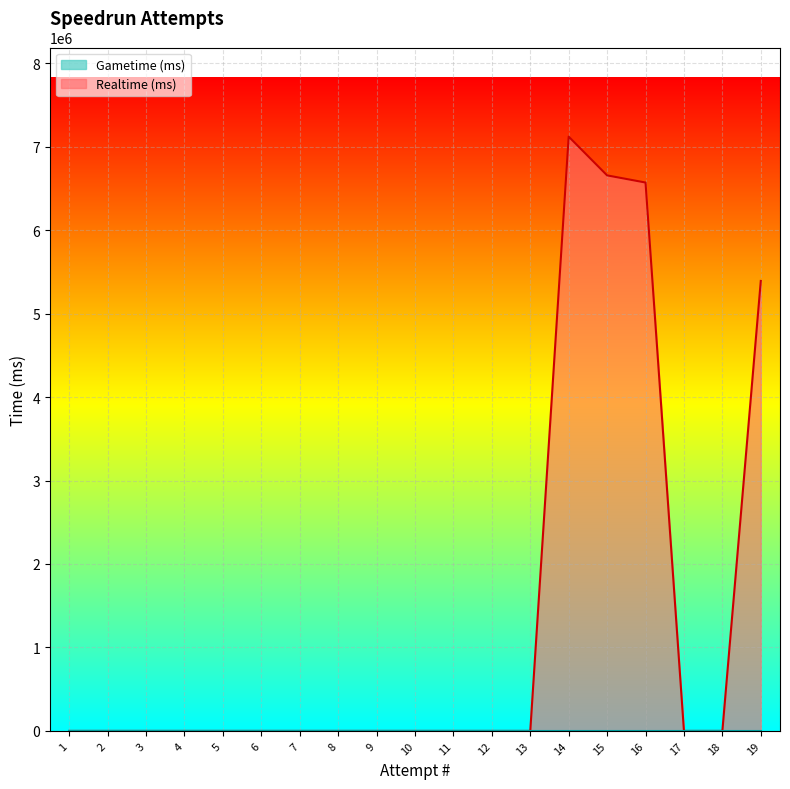

Between 12 and 5, which series saw the biggest shift?

Realtime (ms)